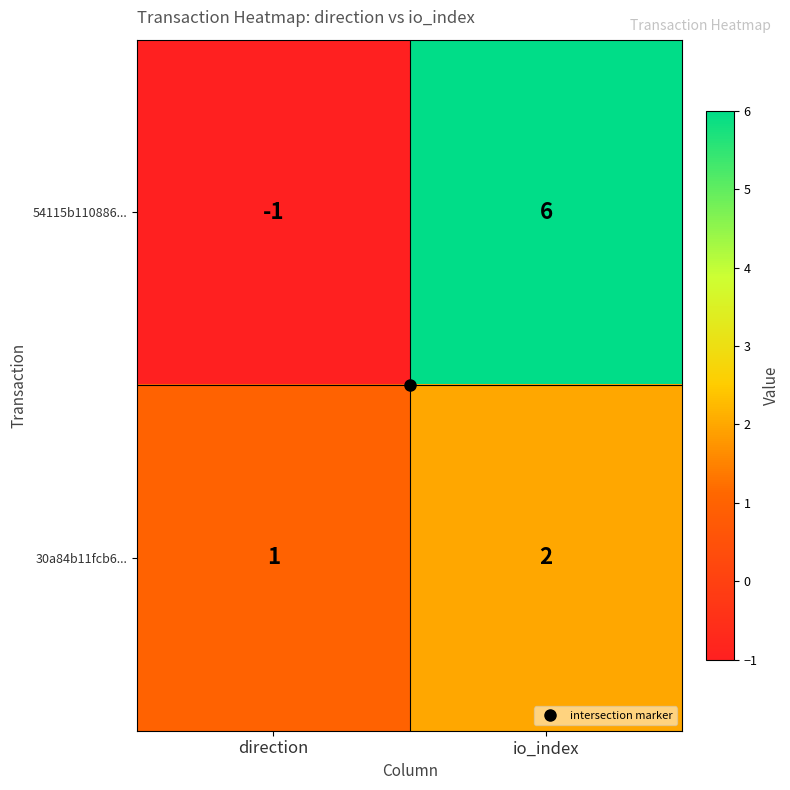

What is the difference between the highest and lowest values at io_index?

4